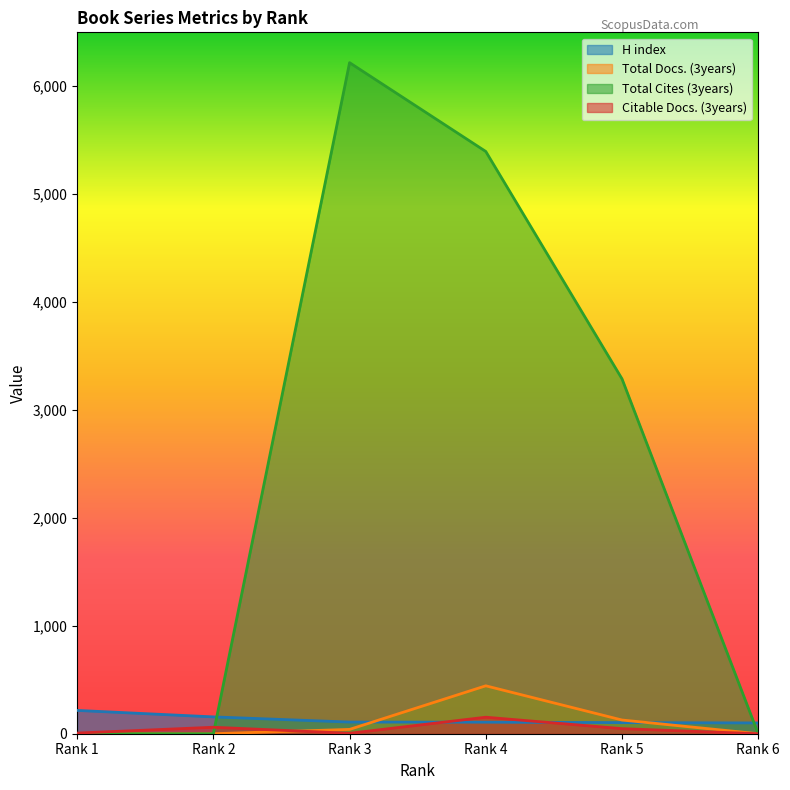

What is the difference between the maximum and second lowest values in the Citable Docs. (3years) series?

149